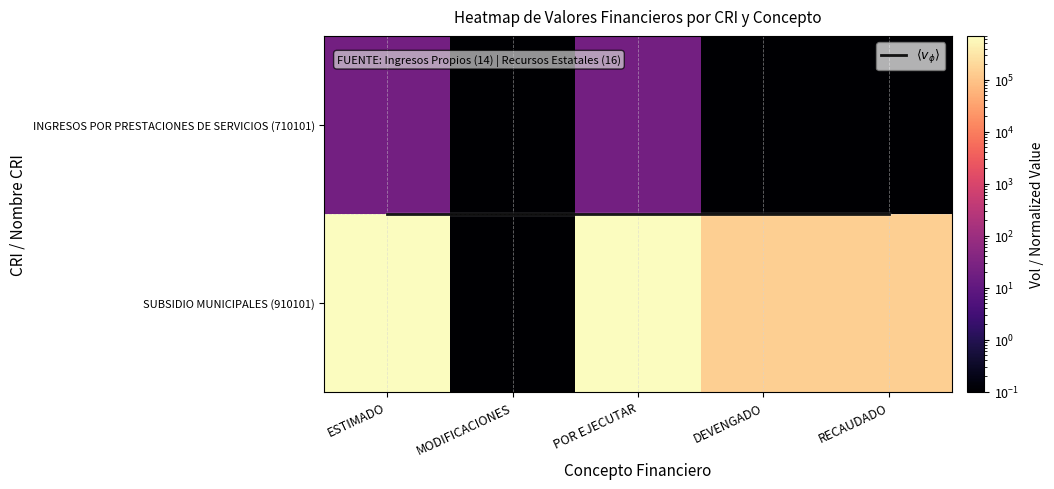

What is the difference between the maximum and minimum values in the SUBSIDIO MUNICIPALES (910101) series?

699999.9